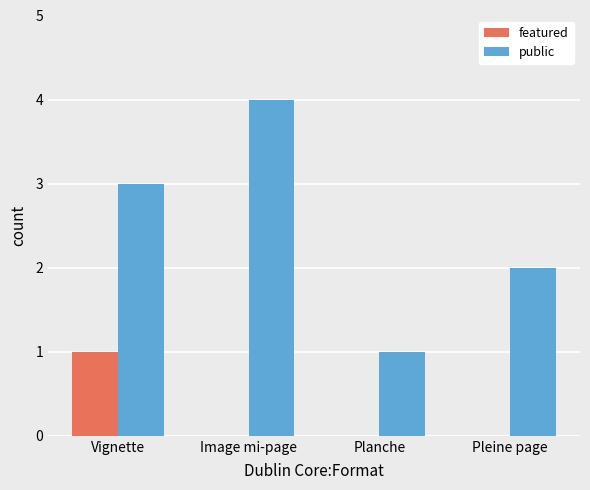

Which series has the largest total across all categories?

public